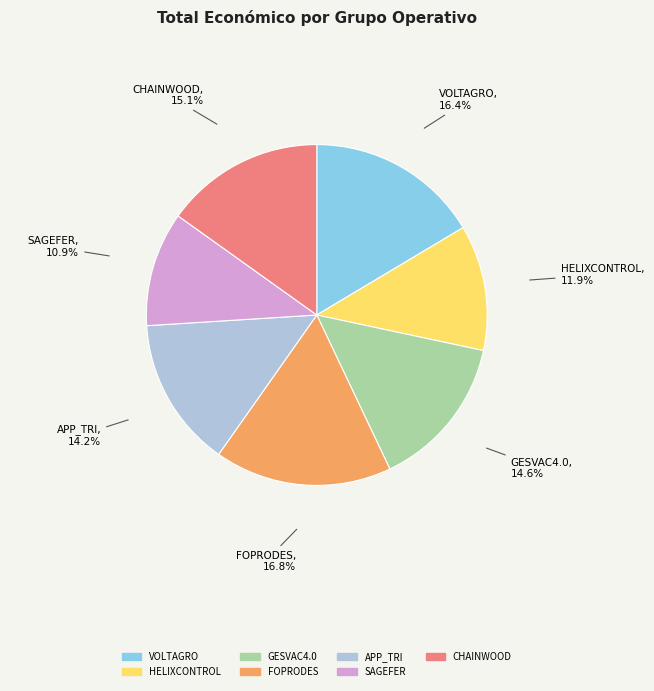

To the nearest percent, what portion does APP_TRI represent?

14%